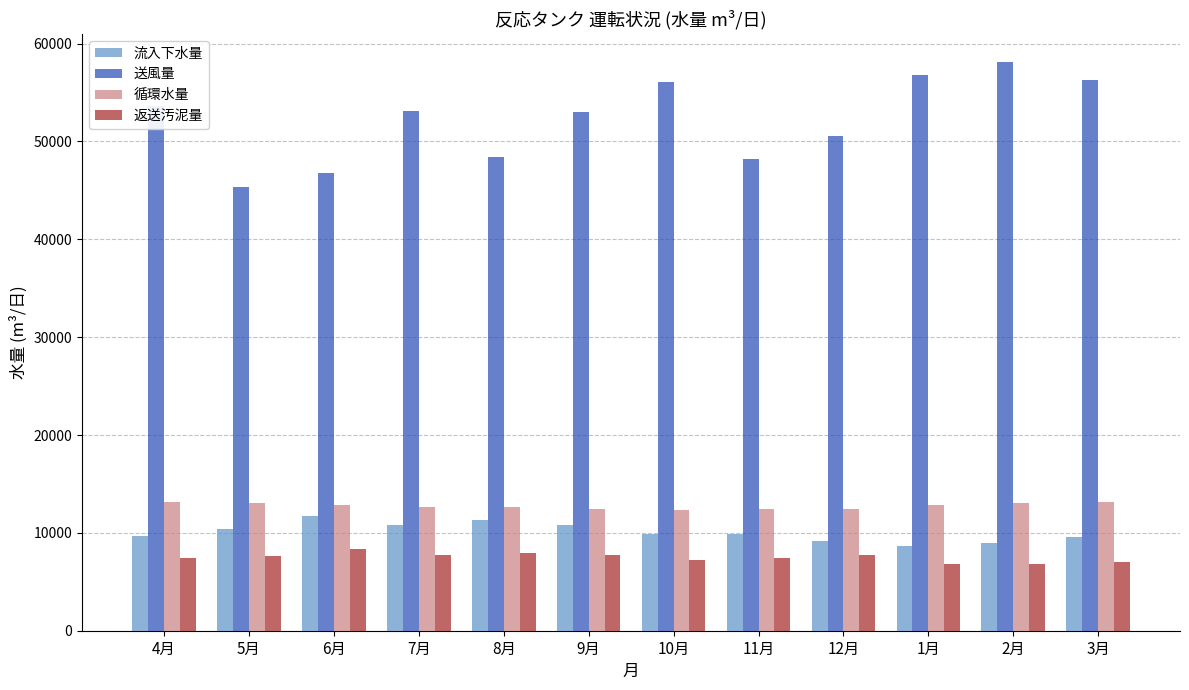

True or false: 流入下水量 has a value of 14176.0 at 5月.

False